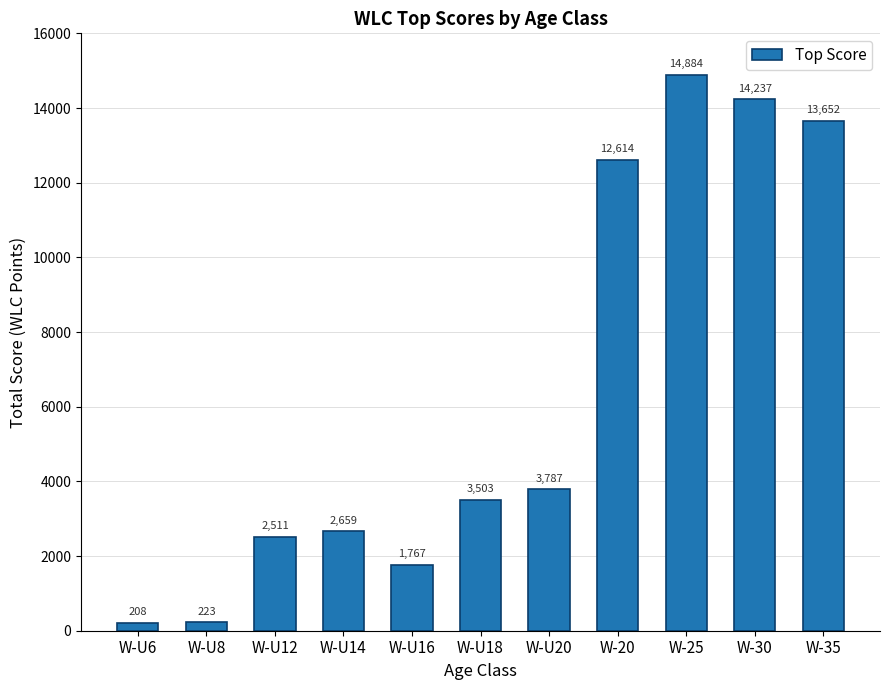

Rank the categories by value from lowest to highest.

W-U6, W-U8, W-U16, W-U12, W-U14, W-U18, W-U20, W-20, W-35, W-30, W-25